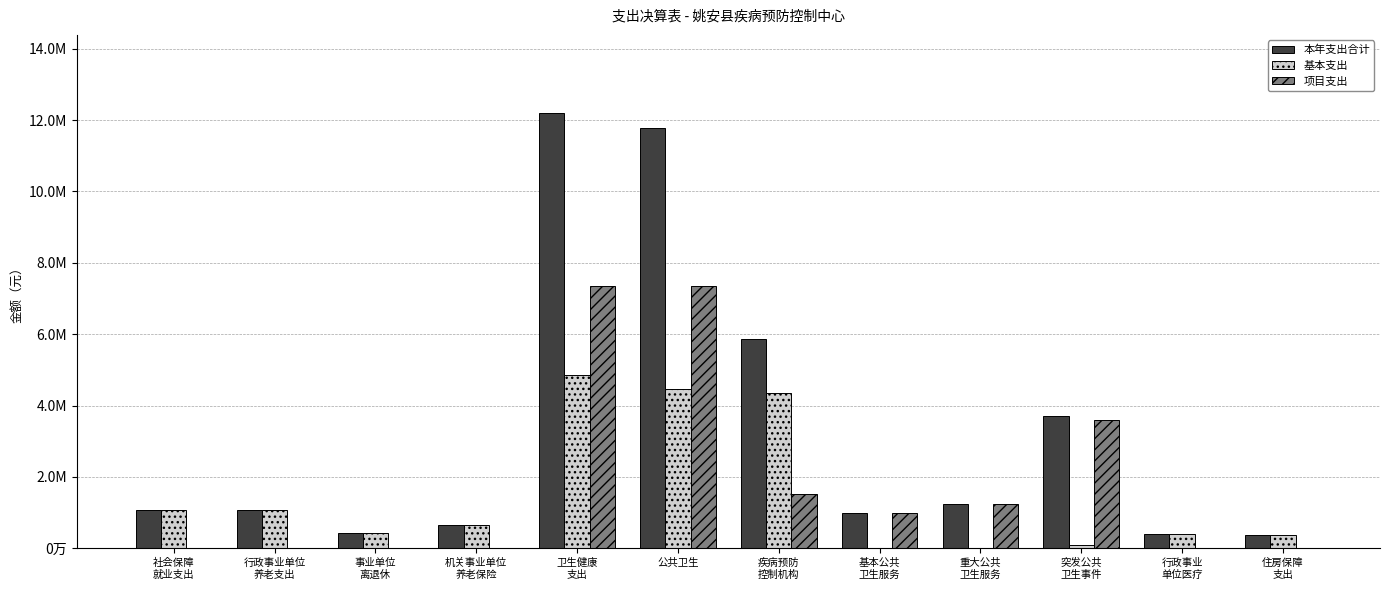

What are all the series names shown in the legend?

本年支出合计, 基本支出, 项目支出